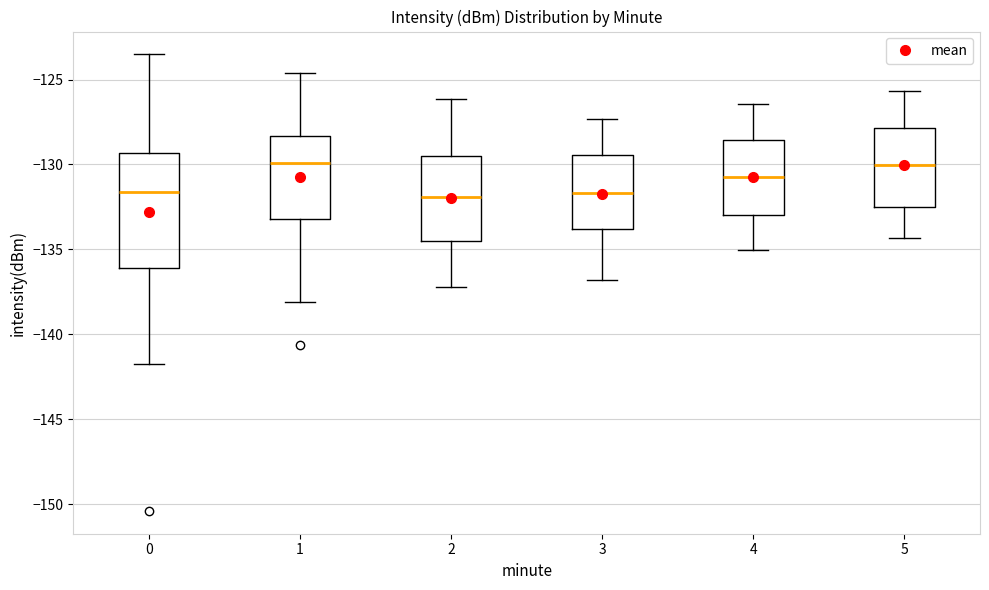

Reading left to right, read every box against the y-axis: the position of its median line, the range the box covers, and the ends of its whiskers. The values are not printed on the chart, so give them approximately, as read against the axis.

0: median -131.5, box -136.0 to -129.5, whiskers -141.5 to -123.5
1: median -130.0, box -133.0 to -128.5, whiskers -138.0 to -124.5
2: median -132.0, box -134.5 to -129.5, whiskers -137.0 to -126.0
3: median -131.5, box -134.0 to -129.5, whiskers -137.0 to -127.5
4: median -130.5, box -133.0 to -128.5, whiskers -135.0 to -126.5
5: median -130.0, box -132.5 to -128.0, whiskers -134.5 to -125.5